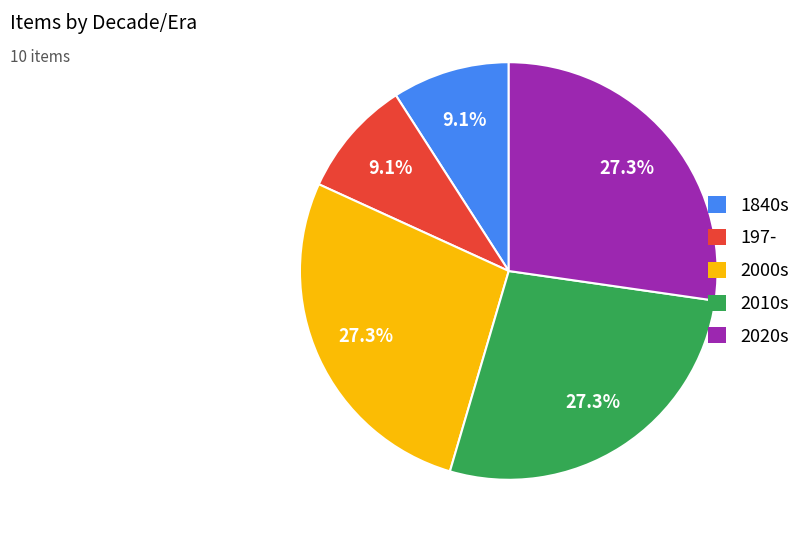

Does any single category account for the majority?

No